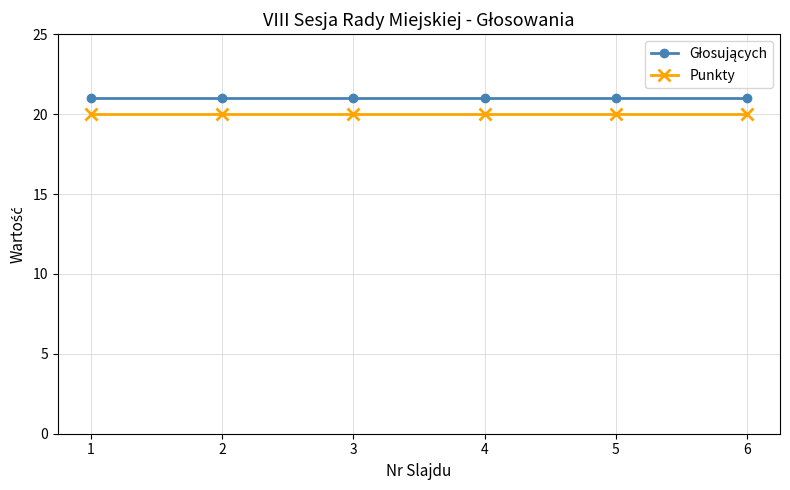

What is the smallest value displayed?

20